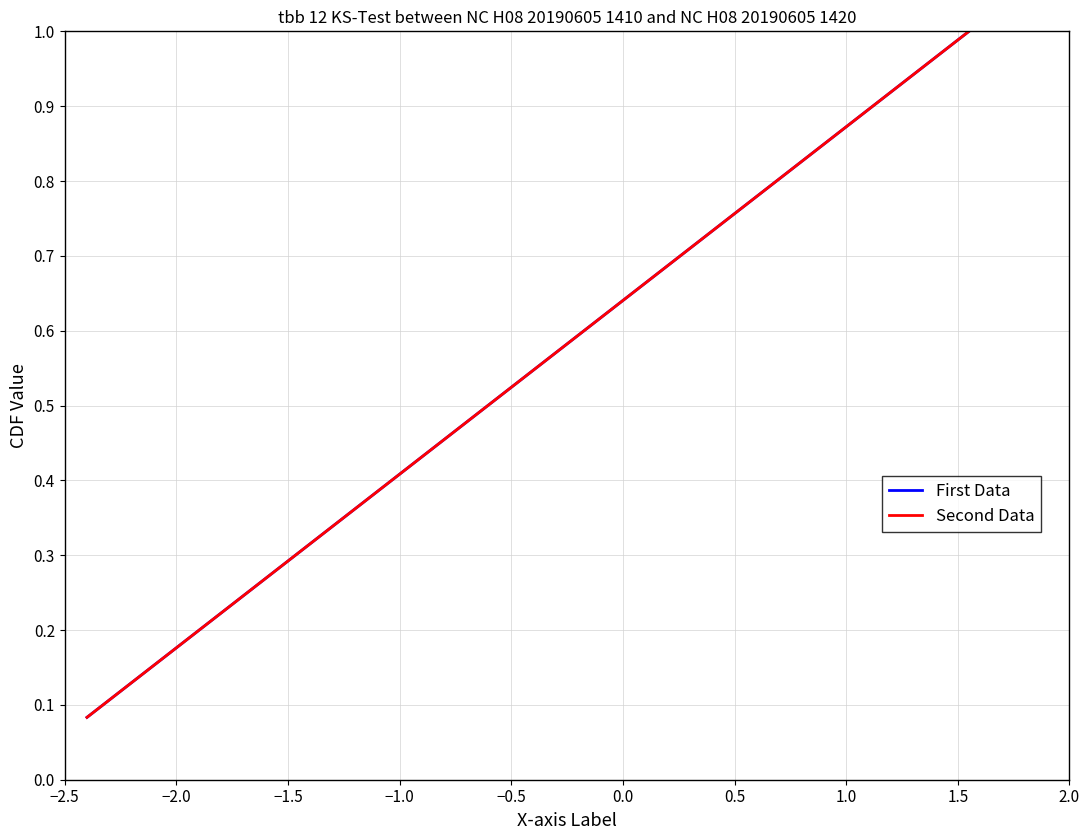

Which label corresponds to the smallest value in the chart?

−2.5